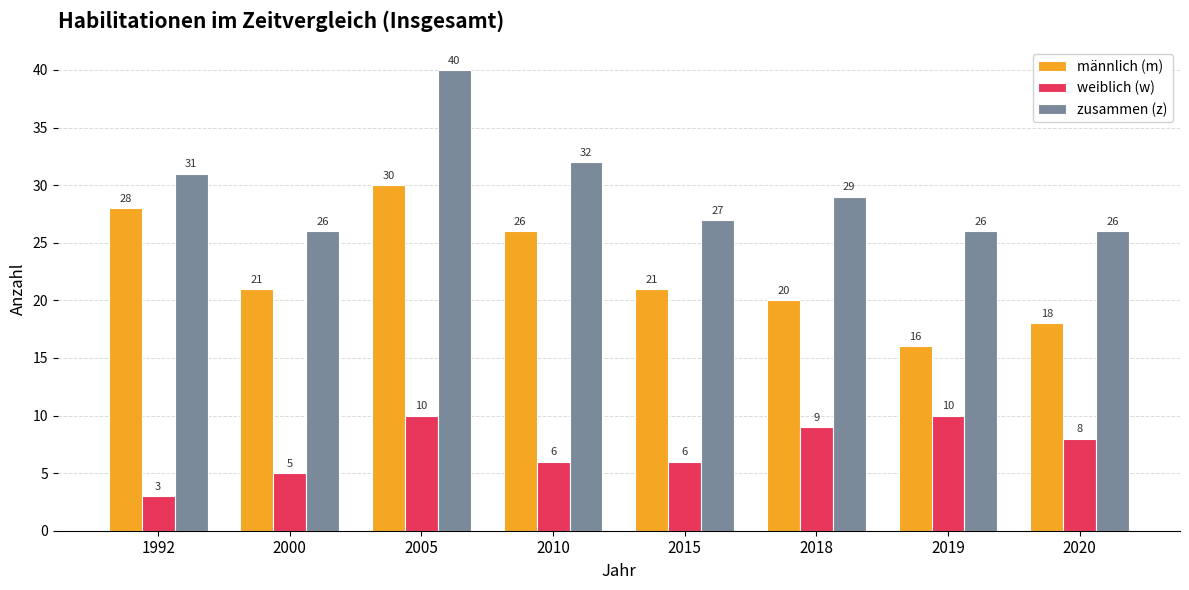

How many groups of bars are there?

8